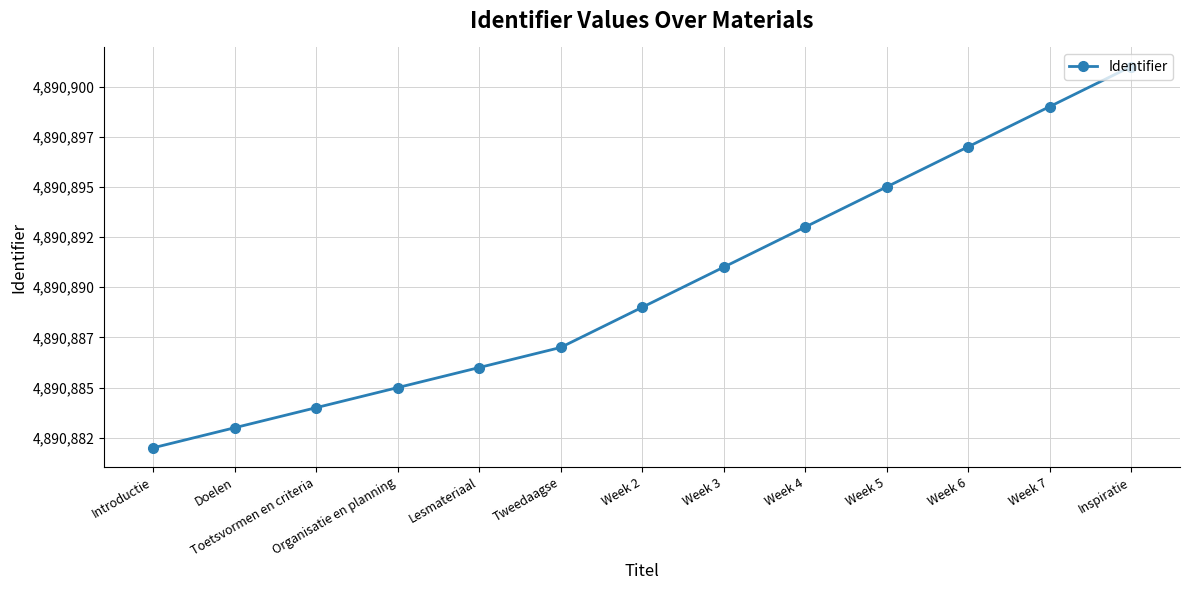

True or false: there are more than 0 points higher than both neighbors.

False